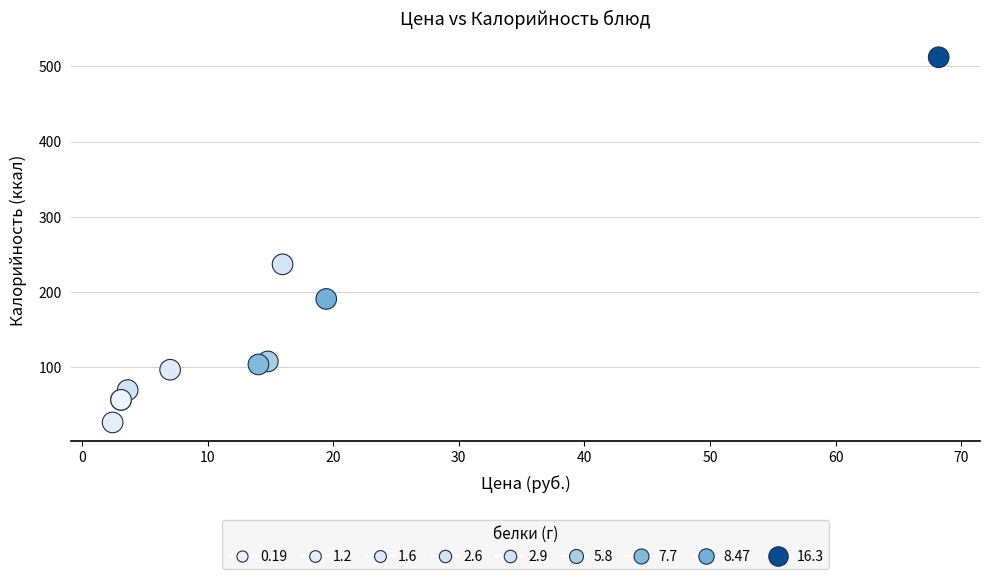

What Y value in the scatter plot is closest to 269?

237